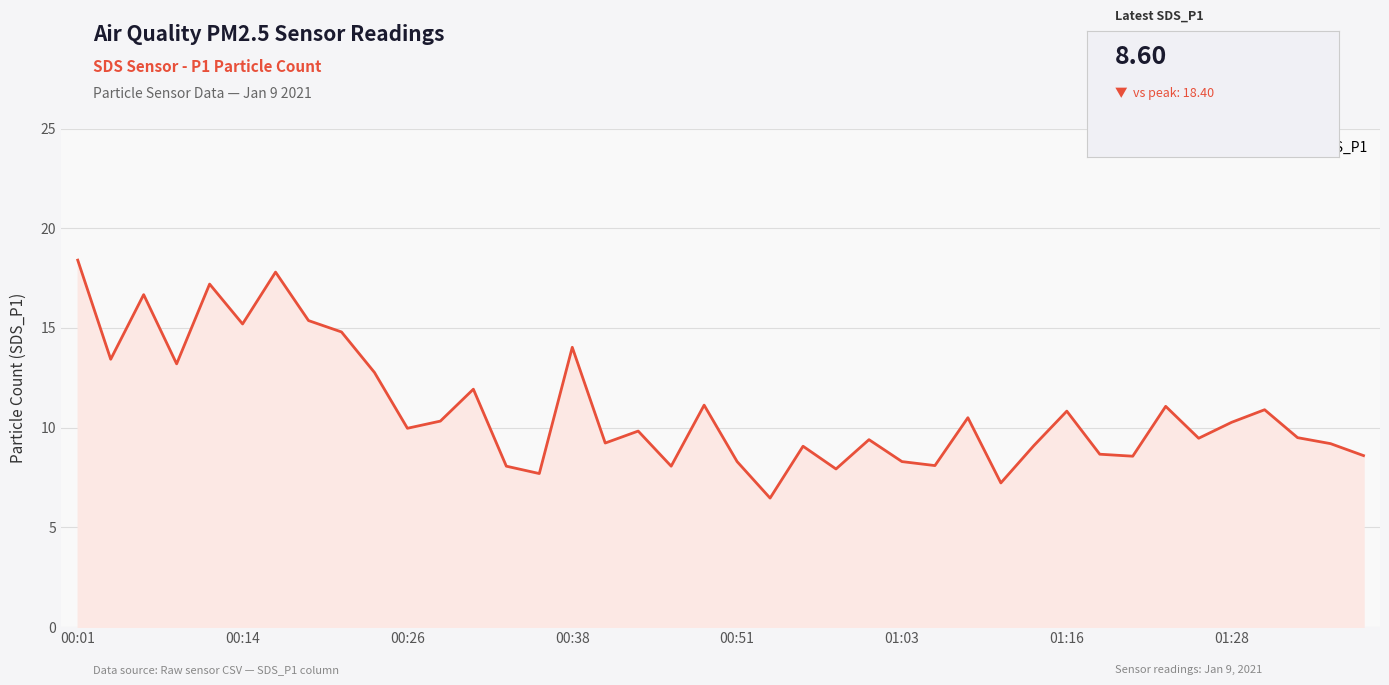

What is the smallest value displayed?

6.5